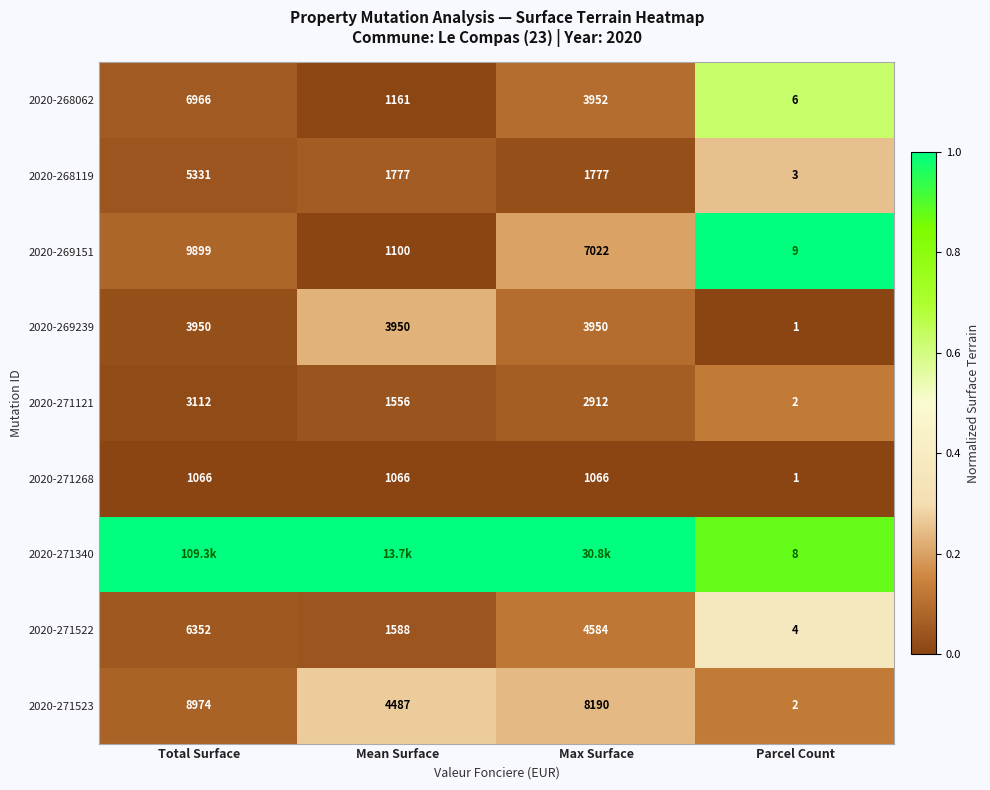

What is the average value of the 2020-271268 series?

800